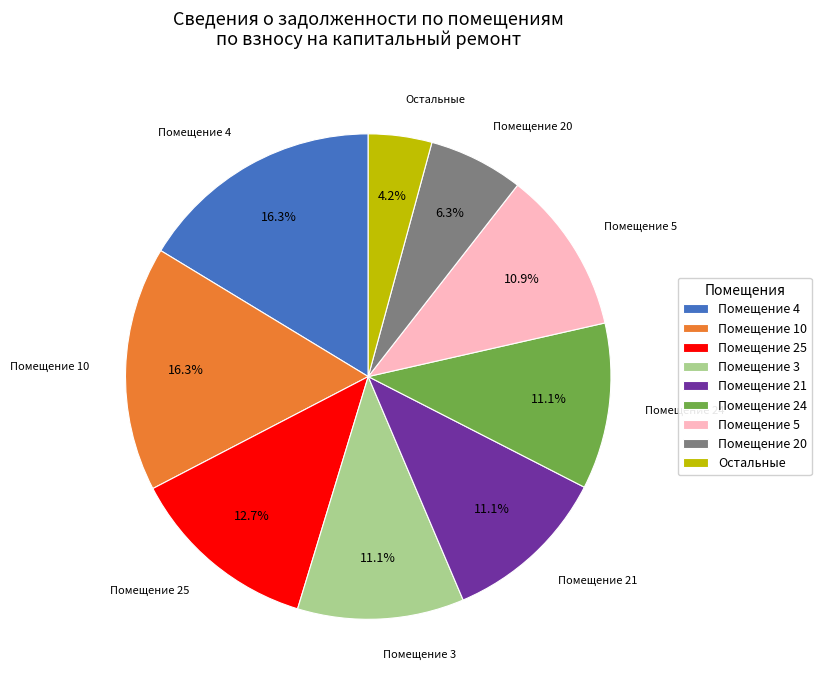

Is the sum of Помещение 3 and Помещение 20 greater than half?

No